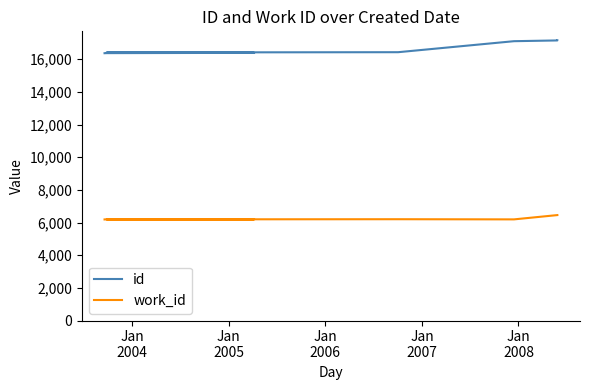

Reading left to right, transcribe all the data shown in this chart.

id: 16368	16373	16382	16388	16414	16430	17104	17150	17157	17159
work_id: 6189	6193	6196	6198	6193	6203	6193	6456	6456	6456